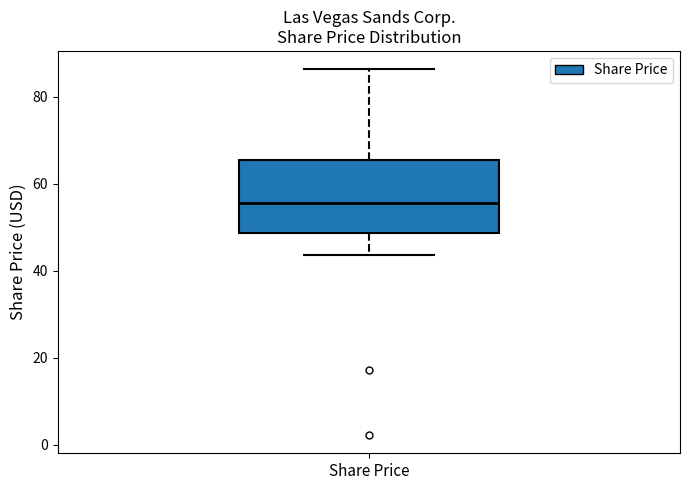

Read this box plot against the y-axis: the position of the median line, the range covered by the box, and the ends of both whiskers. The values are not printed on the chart, so give them approximately, as read against the axis.

median 56, box 48 to 66, whiskers 44 to 86